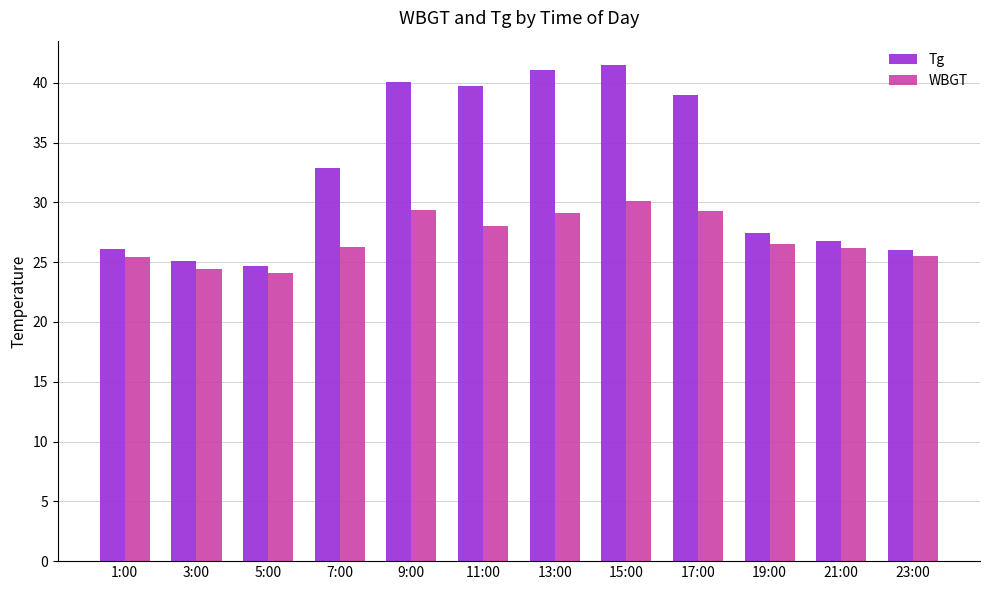

List the series in order of their overall mean, highest first.

Tg, WBGT